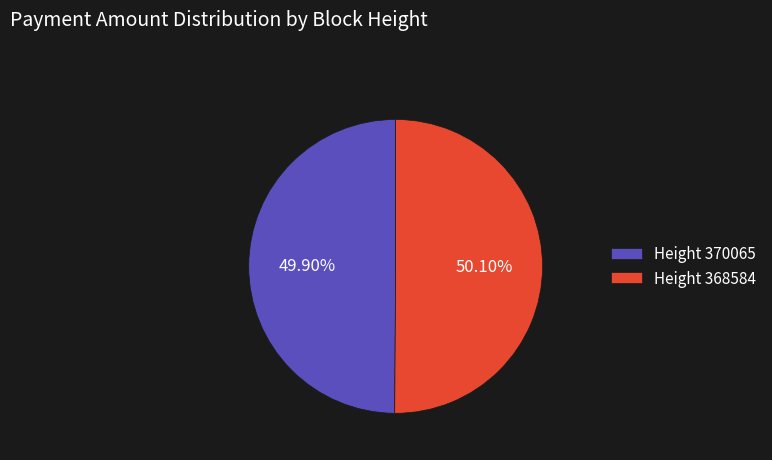

Approximately how many times larger is the value at Height 370065 compared to Height 368584?

1.0